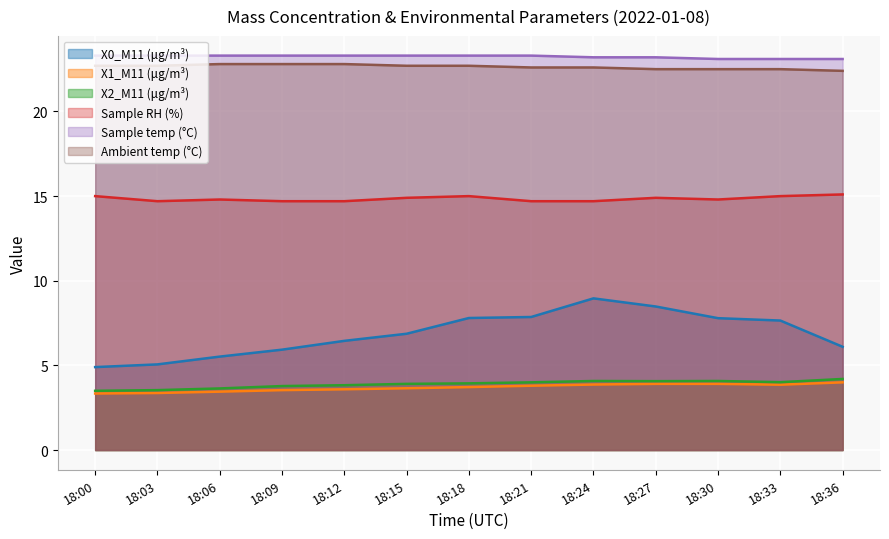

Rank the series at 18:03 from highest to lowest value.

Sample temp (°C), Ambient temp (°C), Sample RH (%), X0_M11 (μg/m³), X2_M11 (μg/m³), X1_M11 (μg/m³)